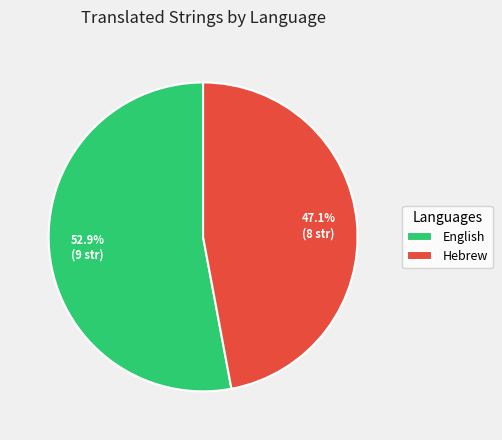

What percentage do Hebrew and English together represent?

100.0%